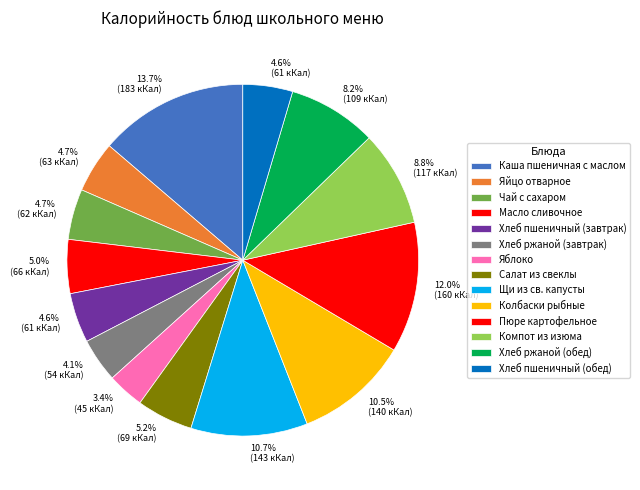

Which has a higher value, Хлеб пшеничный (завтрак) or Салат из свеклы?

Салат из свеклы